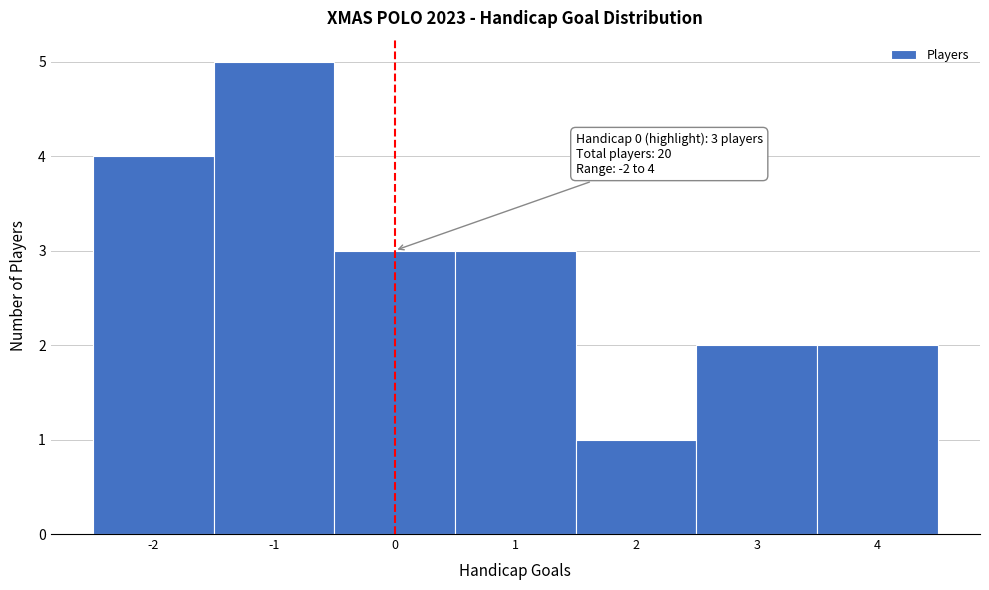

Over which range of the x-axis is the bar tallest?

-1.5 to -0.5